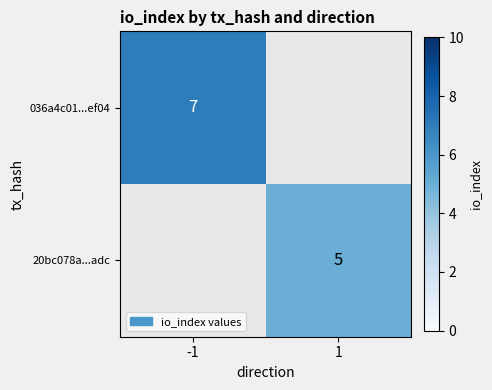

At how many categories does at least one series exceed 5?

1